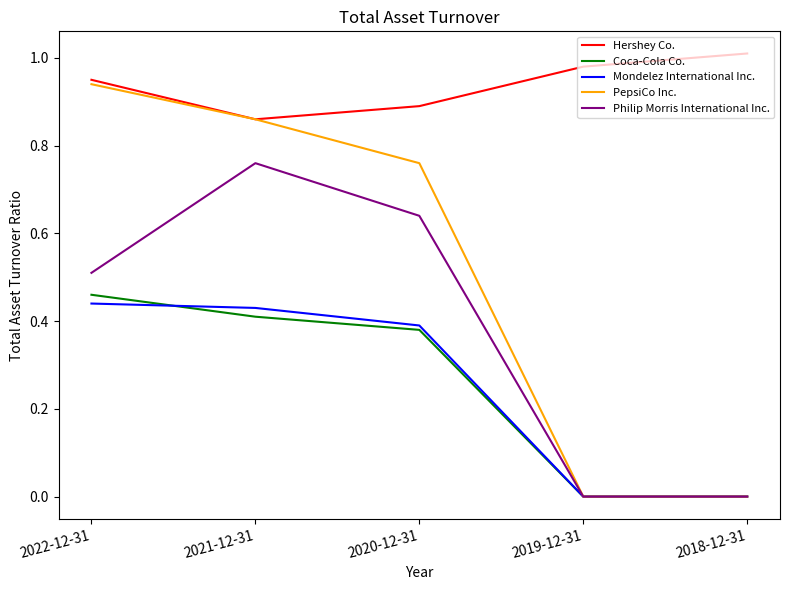

How many categories are shown in the chart?

5